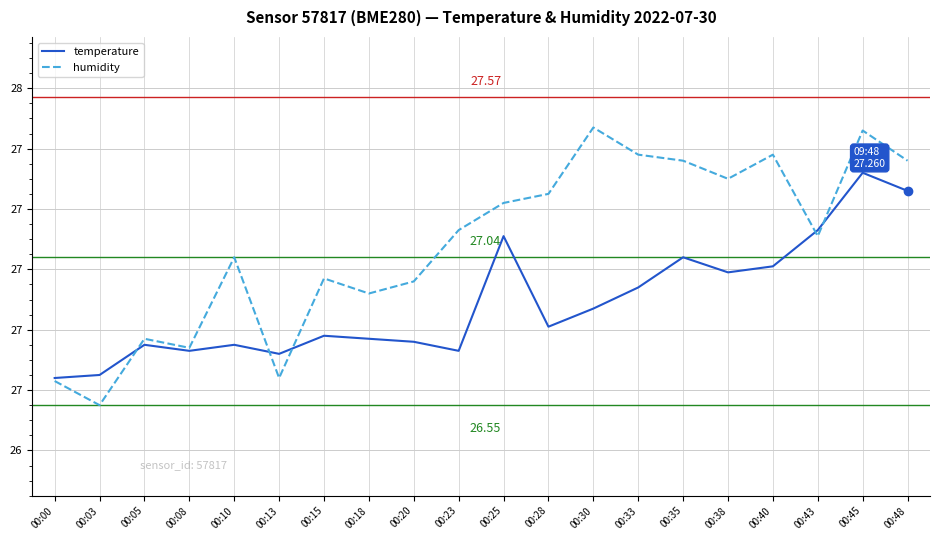

What is the greatest value displayed?

27.5